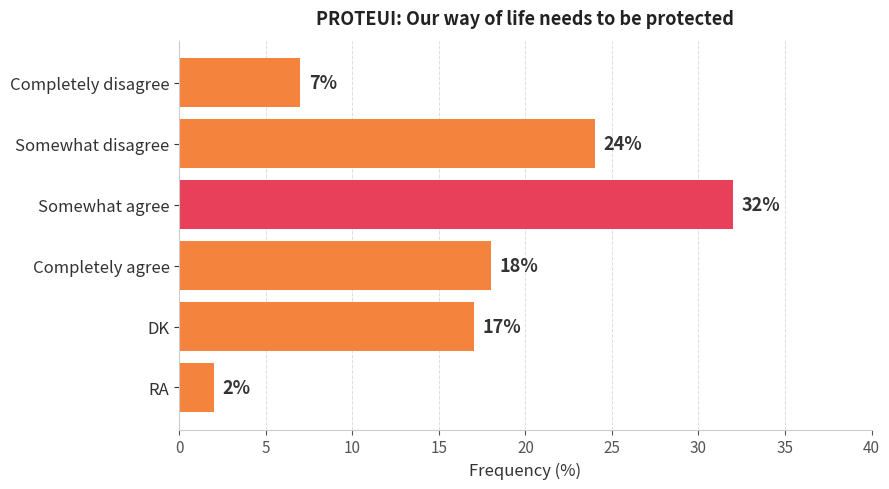

How many bars are there in total?

6